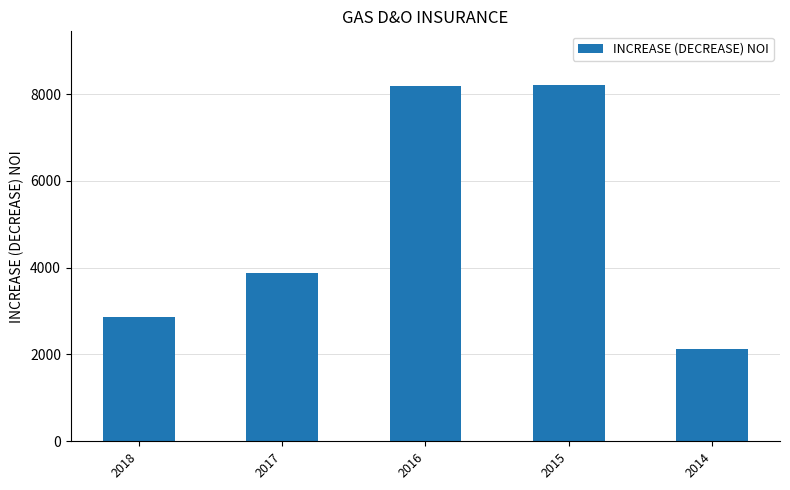

Which category has the lowest value across all series?

2014